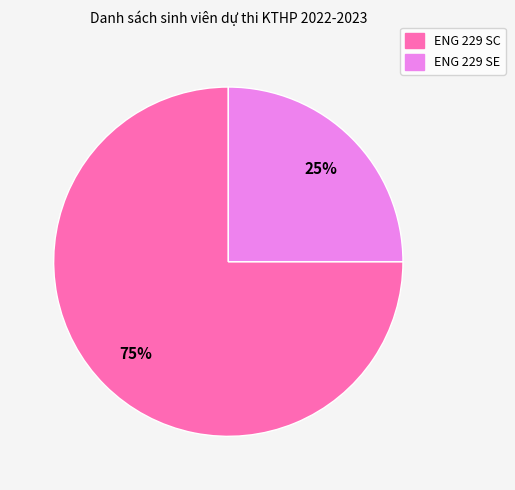

To the nearest percent, what percentage of the pie is ENG 229 SC?

75%